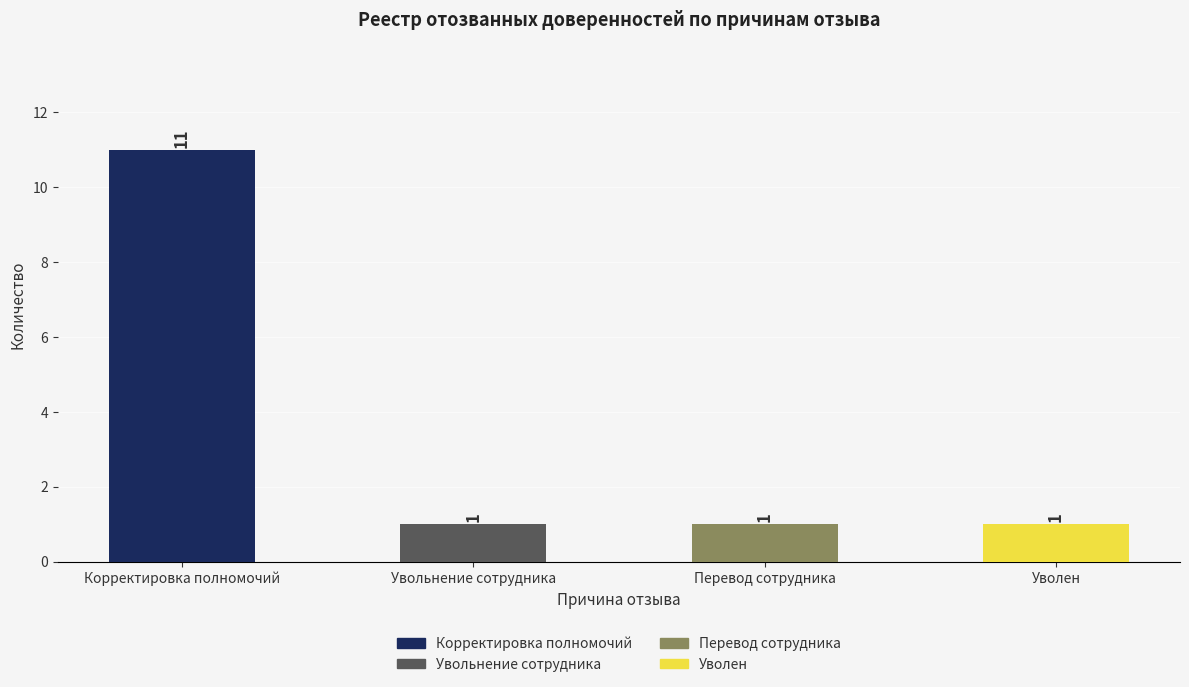

How many bars are there in total?

4